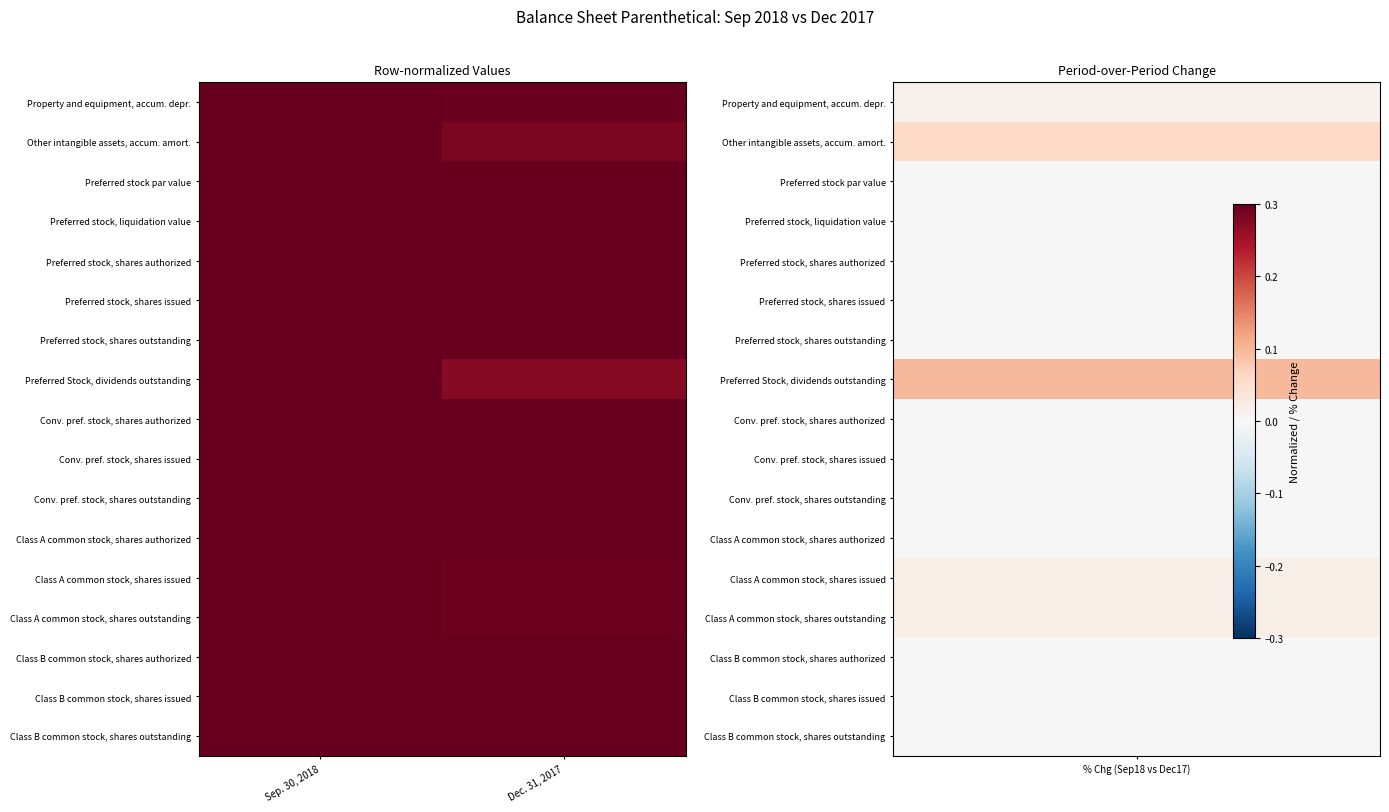

Which series has the widest spread of values?

Preferred Stock, dividends outstanding